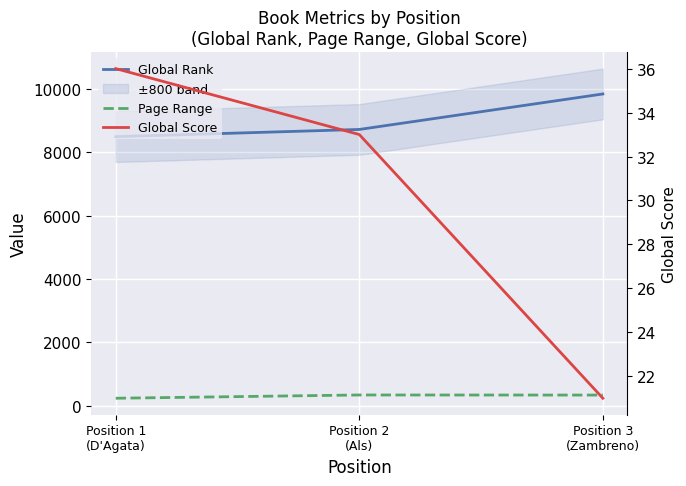

Which category has the lowest value in the Global Rank series?

Position 1
(D'Agata)